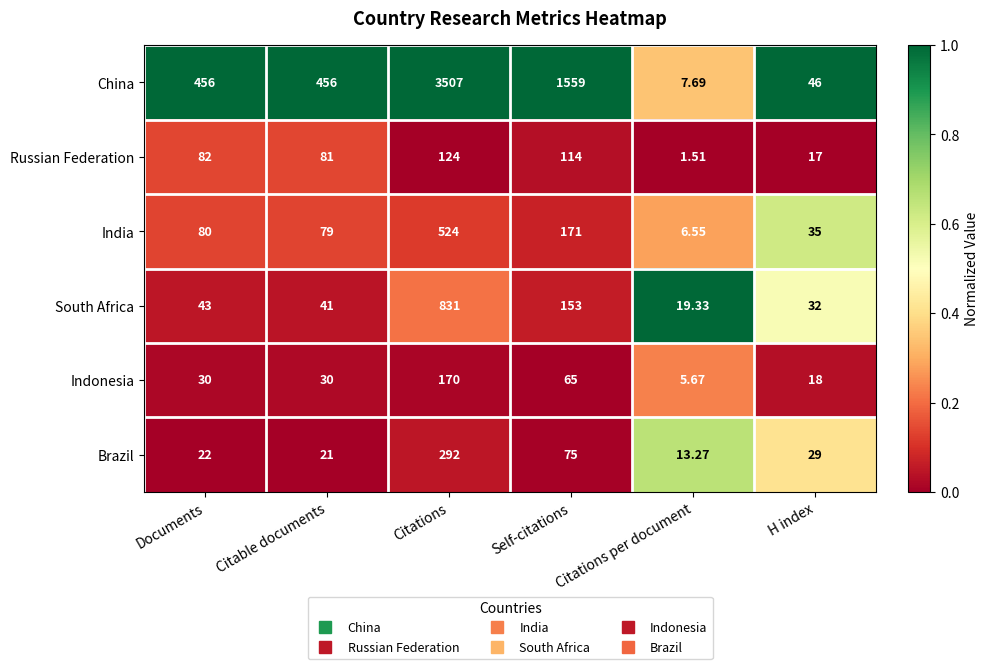

Which series has the largest total across all categories?

China